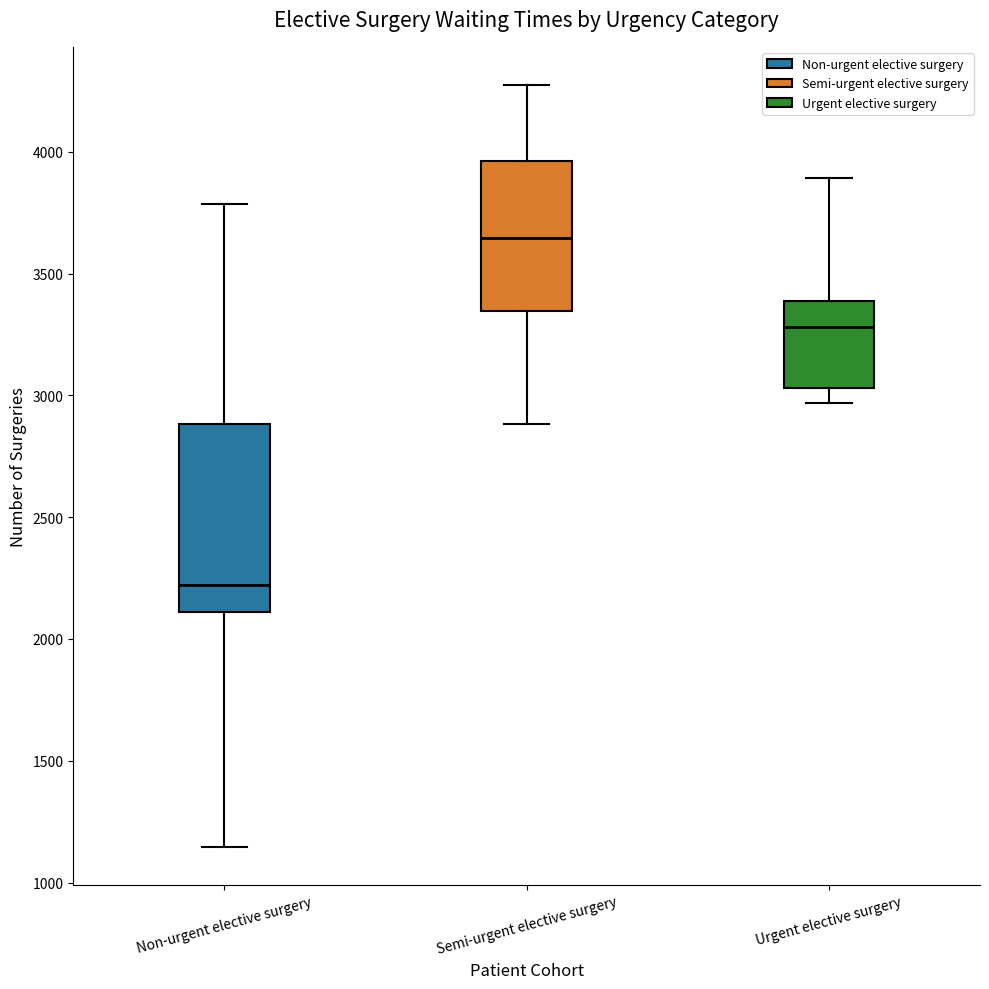

Where does the median line of the box for Non-urgent elective surgery sit on the y-axis? The values are not printed on the chart, so give them approximately, as read against the axis.

2200